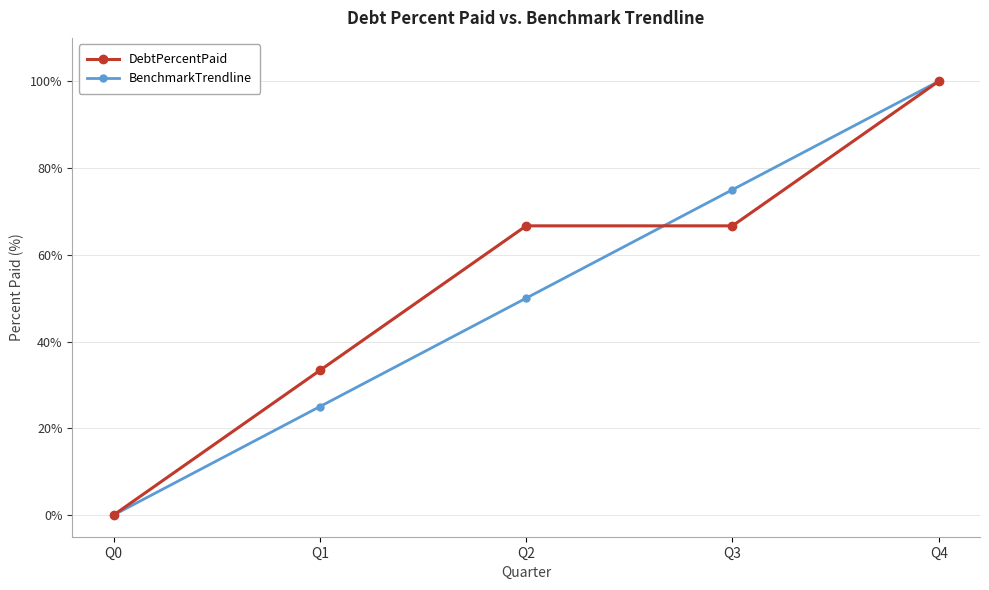

Which series changed the most between Q2 and Q4?

BenchmarkTrendline